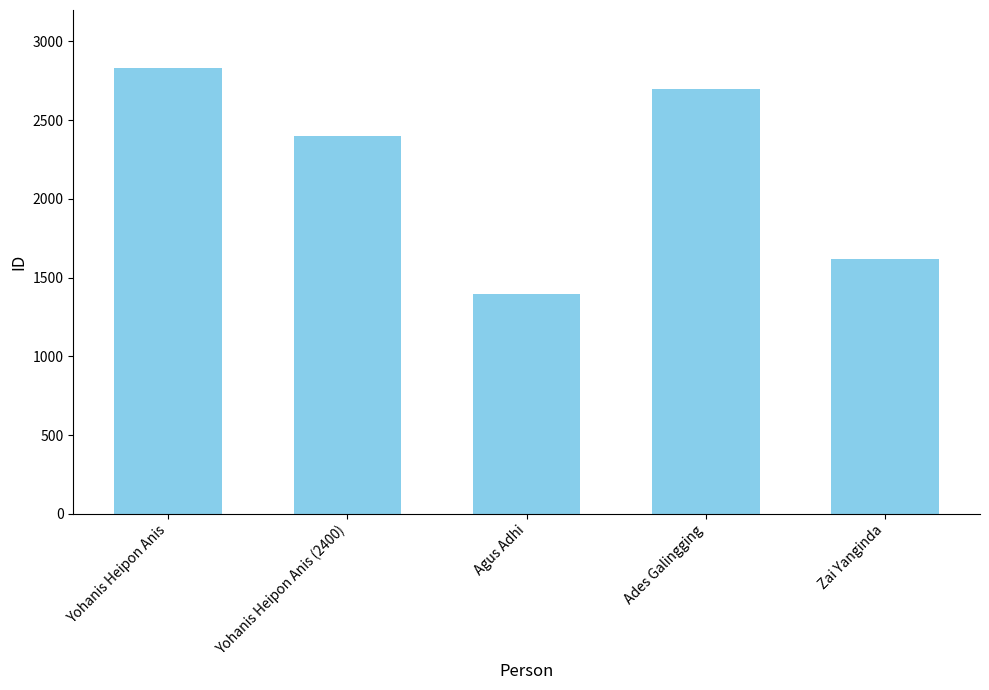

Which category has the lowest value across all series?

Agus Adhi